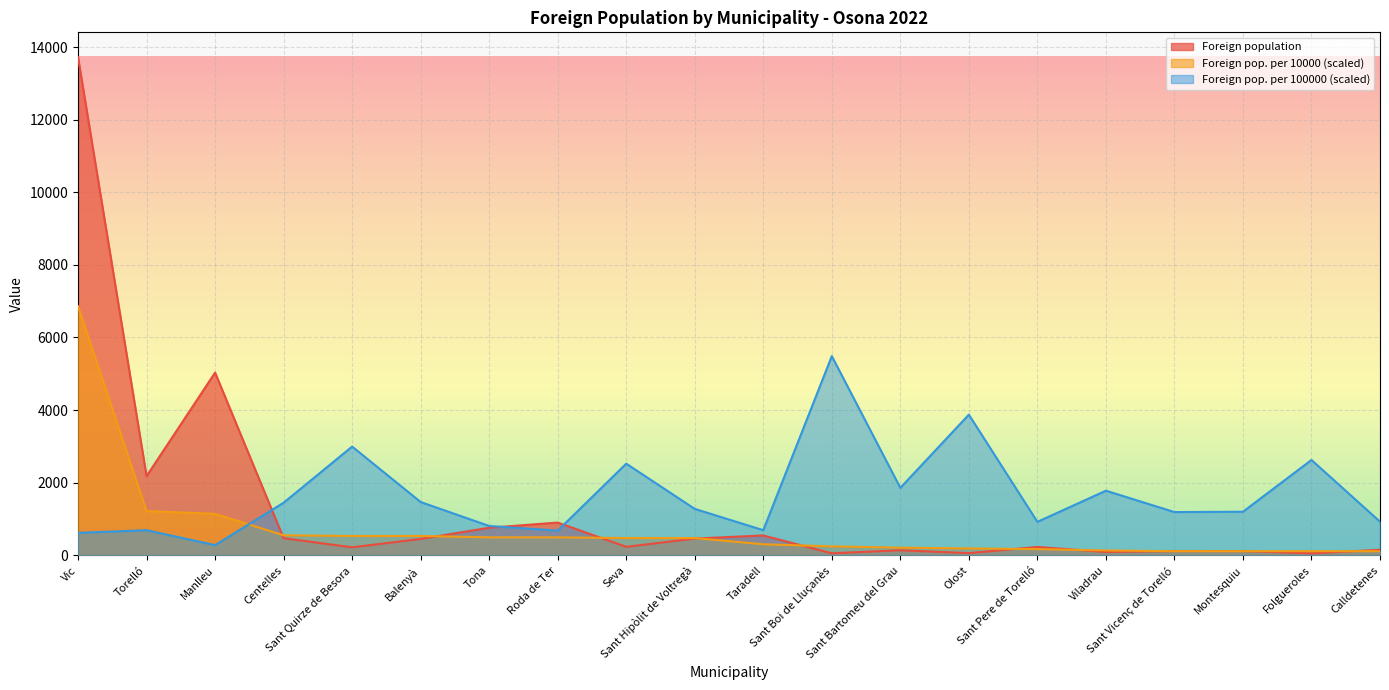

What is the maximum value shown in the chart?

13719.0